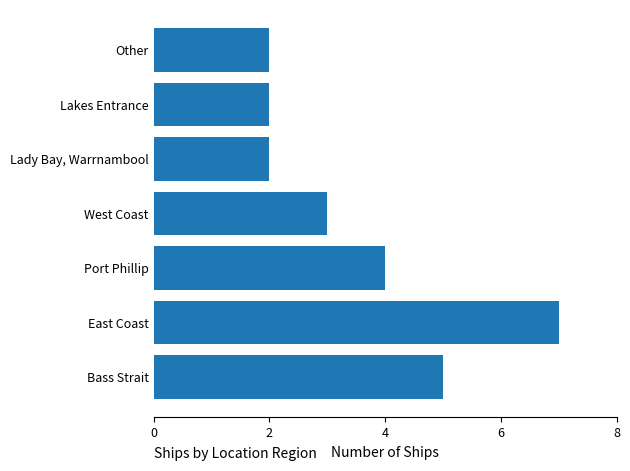

Is it true that the value at Port Phillip is 1?

False